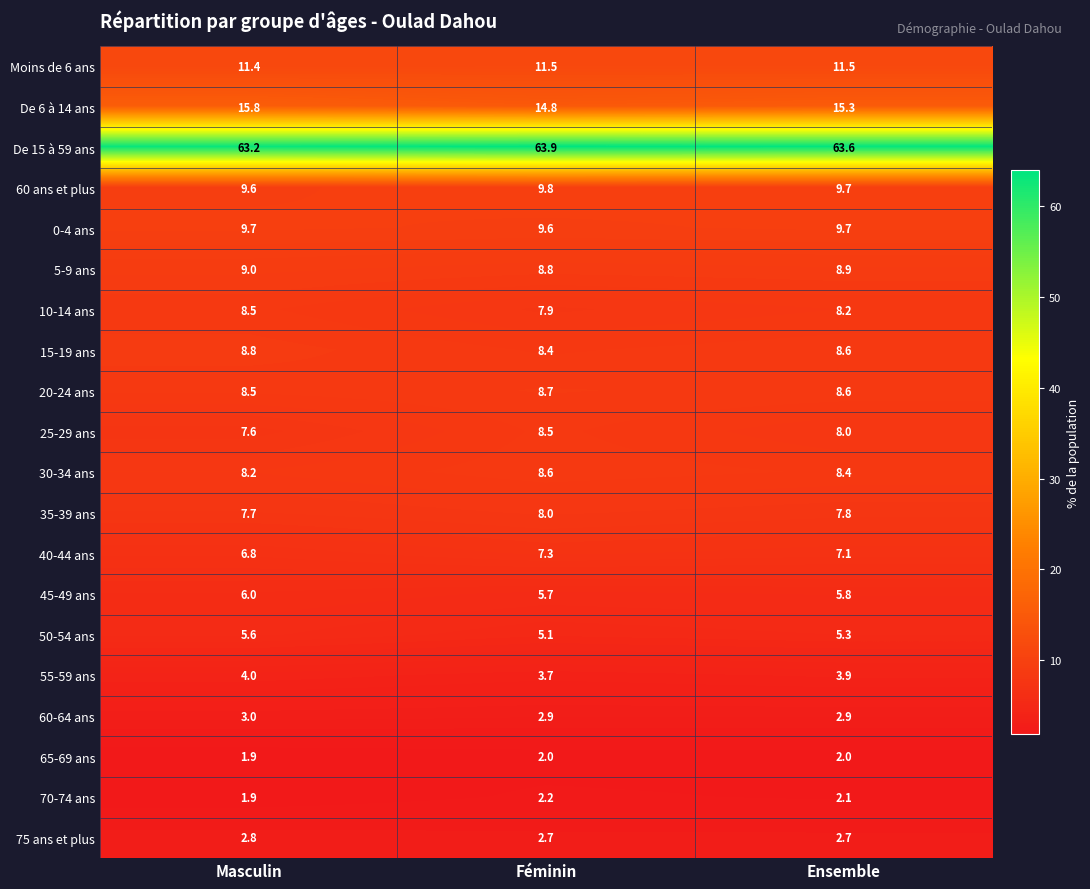

What is the total value across all series at Féminin?

200.1